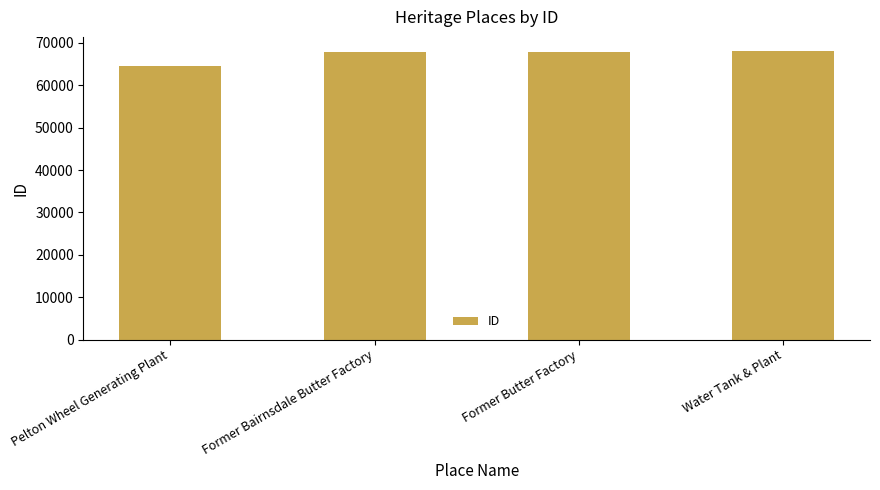

Approximately how many times larger is the value at Former Bairnsdale Butter Factory compared to Former Butter Factory?

1.0